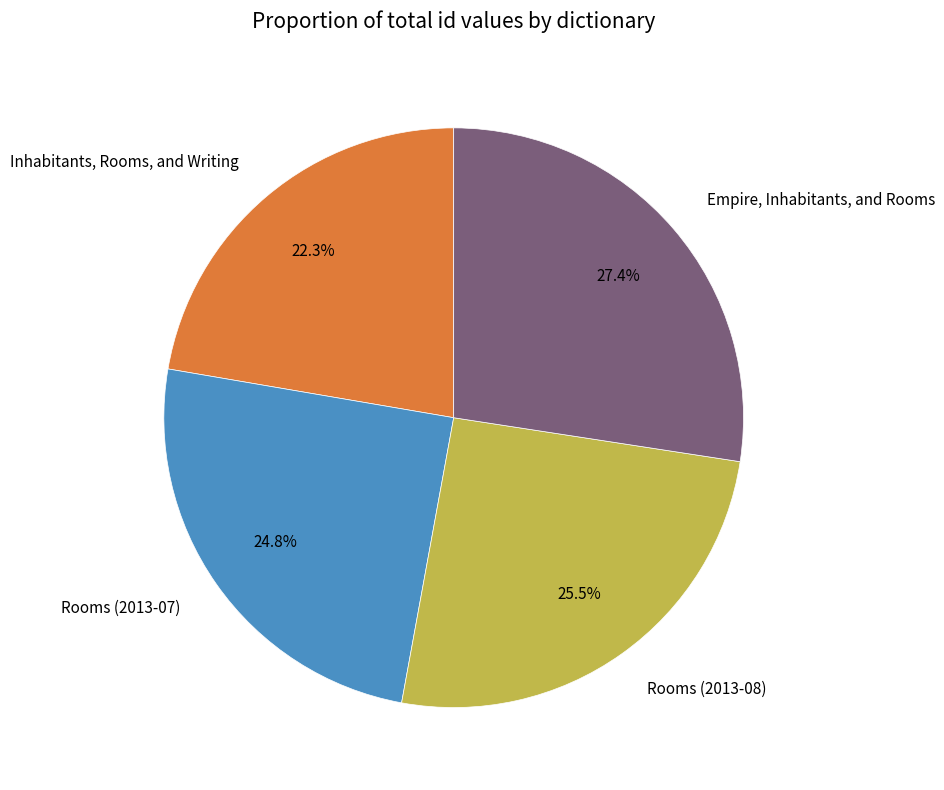

What is the total percentage of Rooms (2013-08) and Empire, Inhabitants, and Rooms?

52.9%